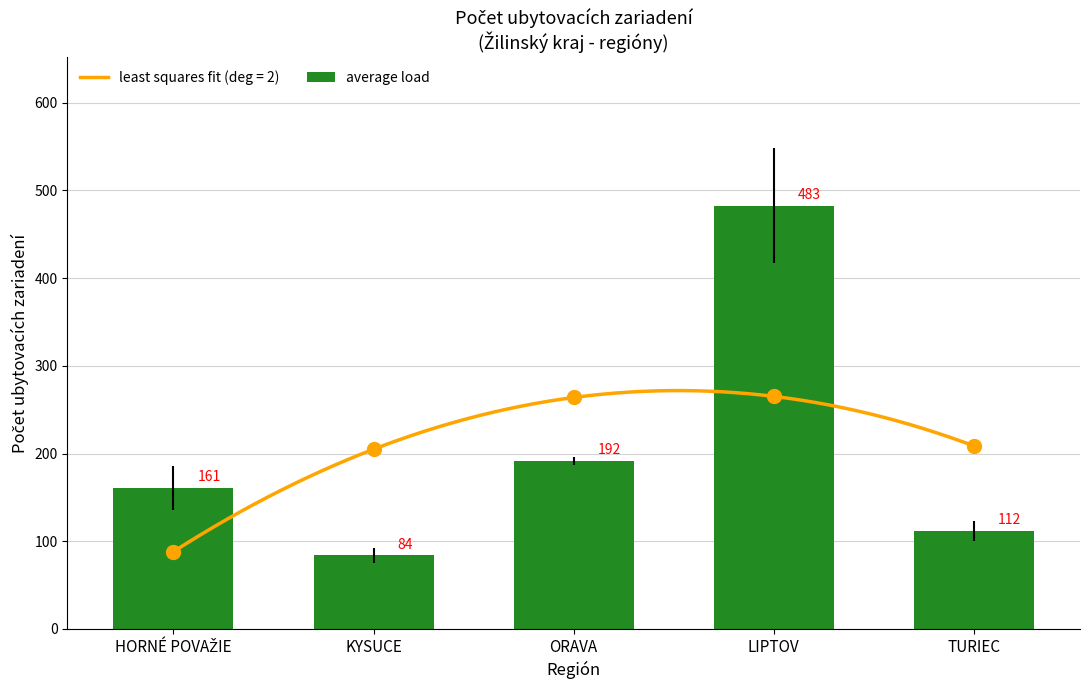

Is it true that the value at LIPTOV is 482.8?

True